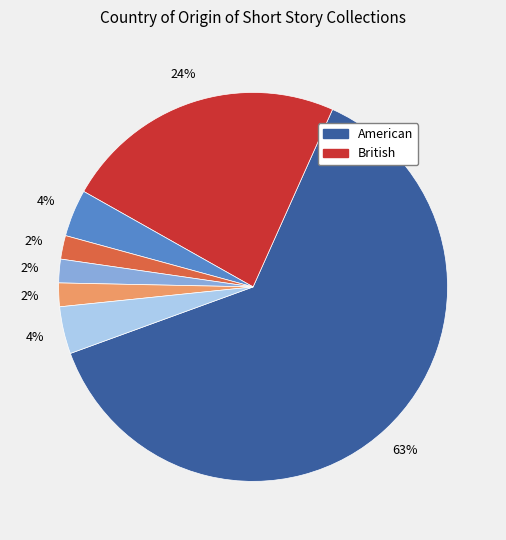

Is there any slice that represents more than half of the pie?

Yes